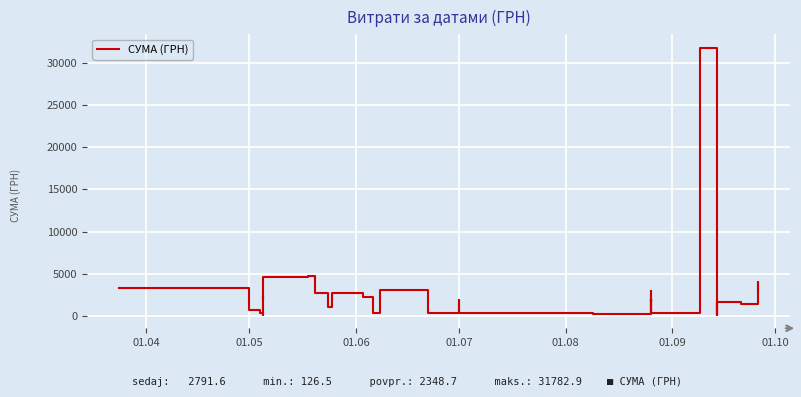

What is the sum of all values?

93947.9